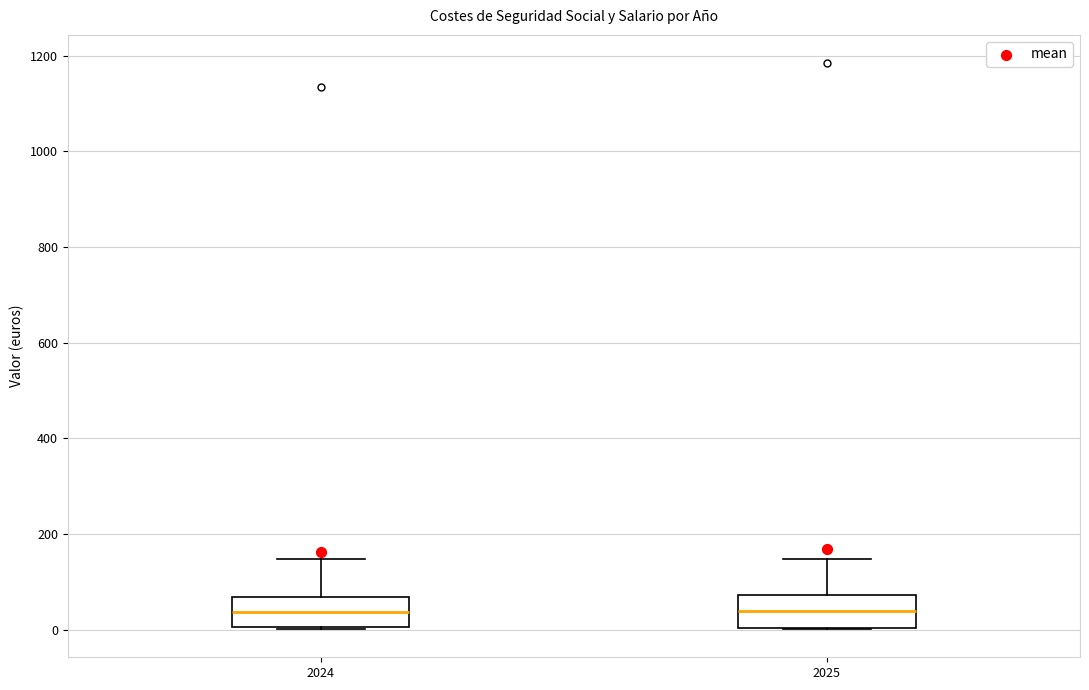

Reading left to right, transcribe this box plot: for each box, give where its median line is, the range the box spans, and where its two whiskers end, as read against the y-axis. The values are not printed on the chart, so give them approximately, as read against the axis.

2024: median 40, box 0 to 60, whiskers 0 to 140
2025: median 40, box 0 to 80, whiskers 0 to 140